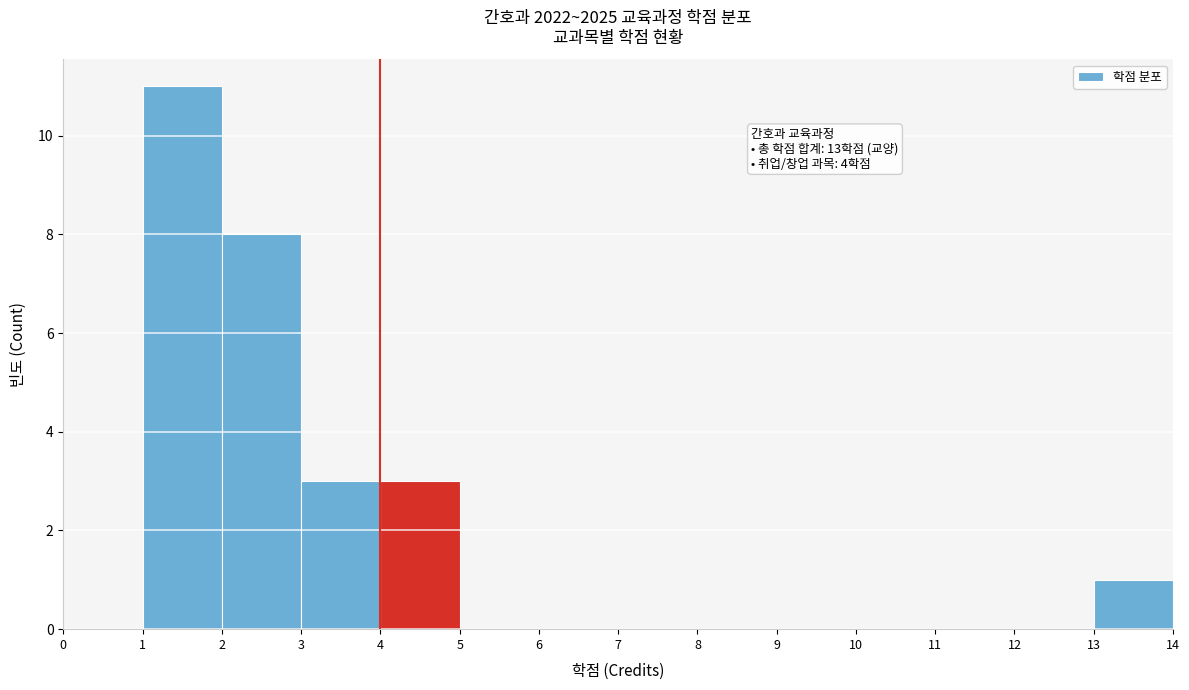

Over which range of the x-axis is the bar tallest?

1 to 2